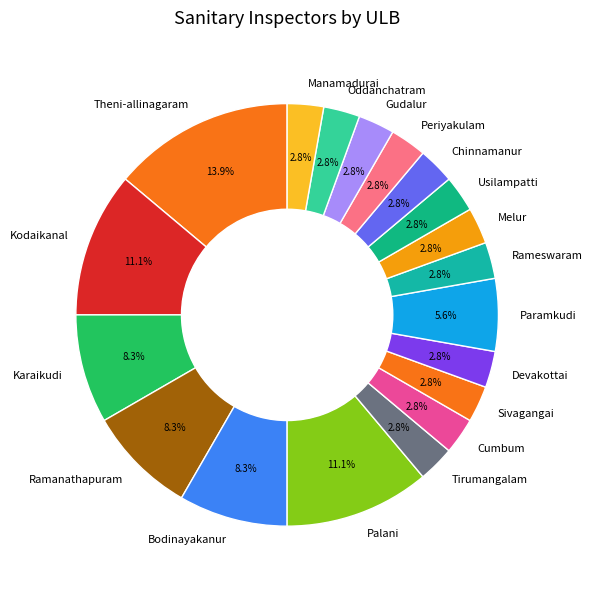

Which has a higher value, Paramkudi or Rameswaram?

Paramkudi